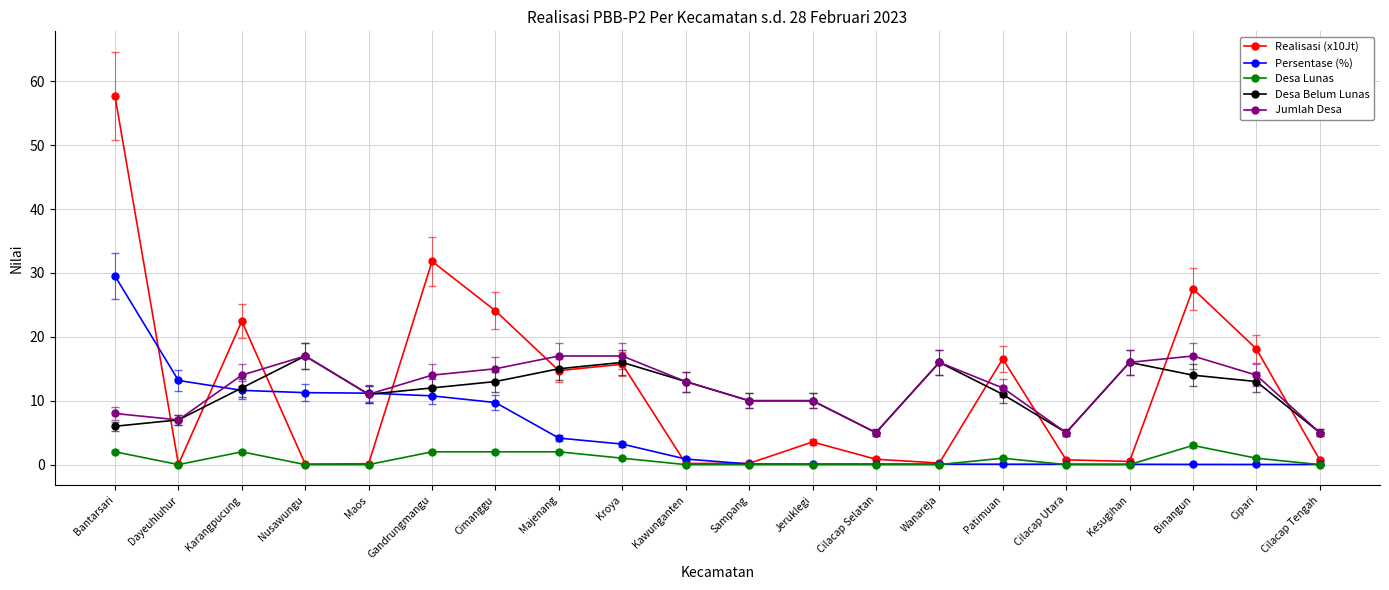

Which series ends up on top after the final intersection of Realisasi (x10Jt) and Desa Belum Lunas?

Desa Belum Lunas